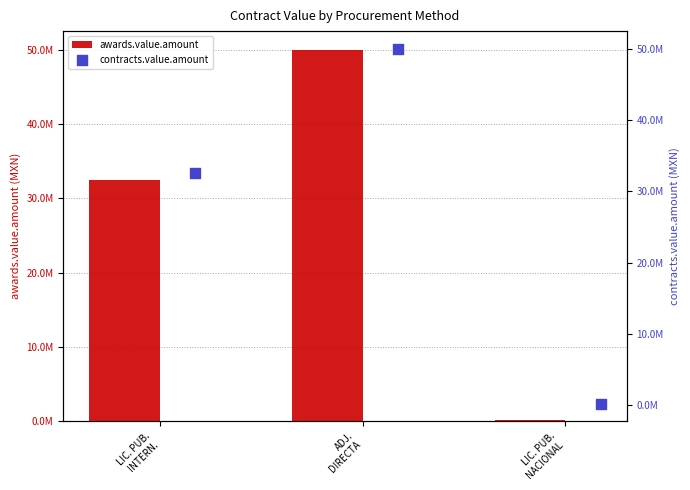

At how many categories does at least one series exceed 31448918?

2